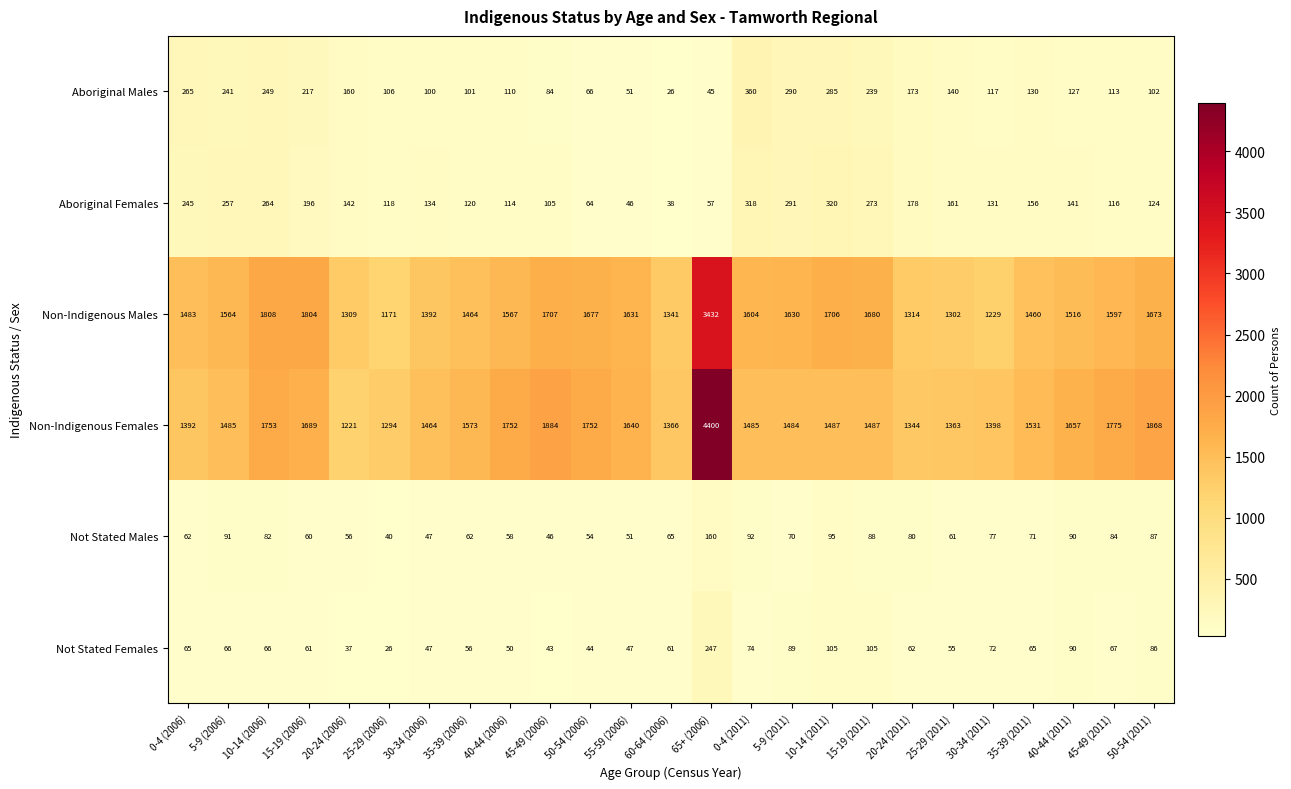

What is the difference between the maximum and minimum values in the Not Stated Females series?

221